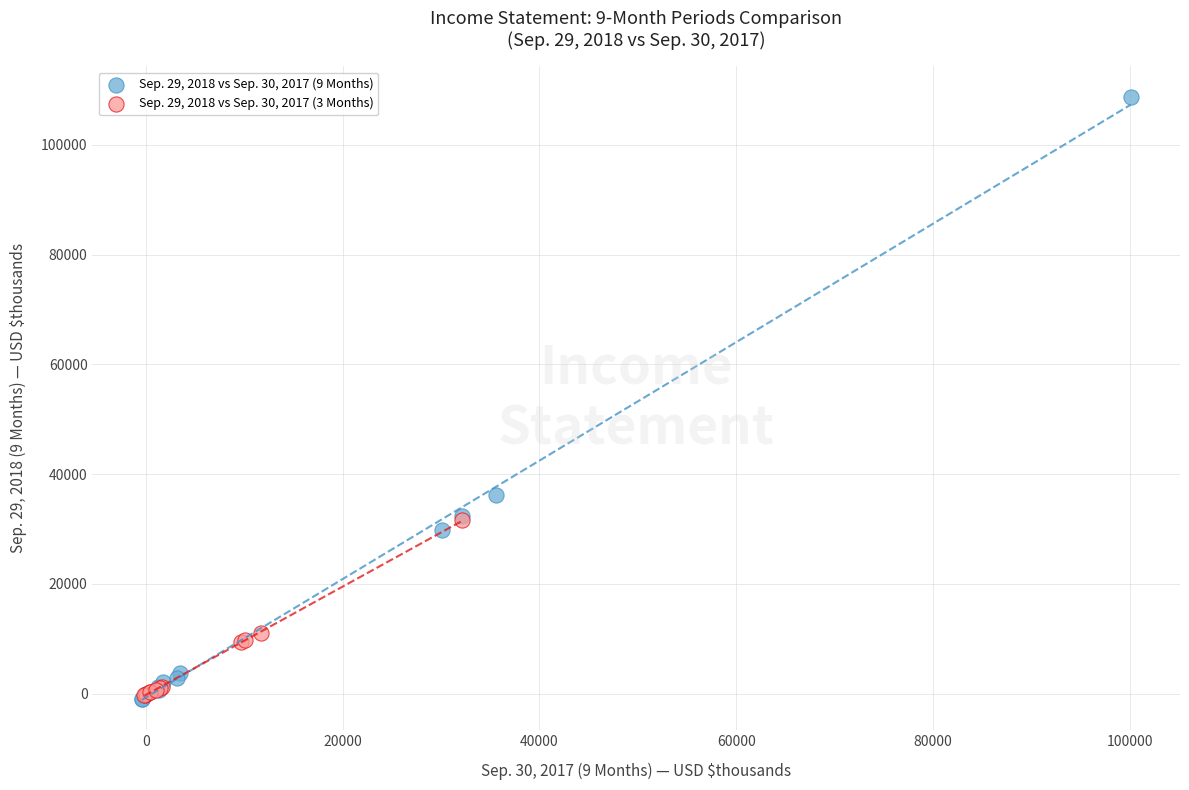

Which series has the widest spread of Y values?

Sep. 29, 2018 vs Sep. 30, 2017 (9 Months)